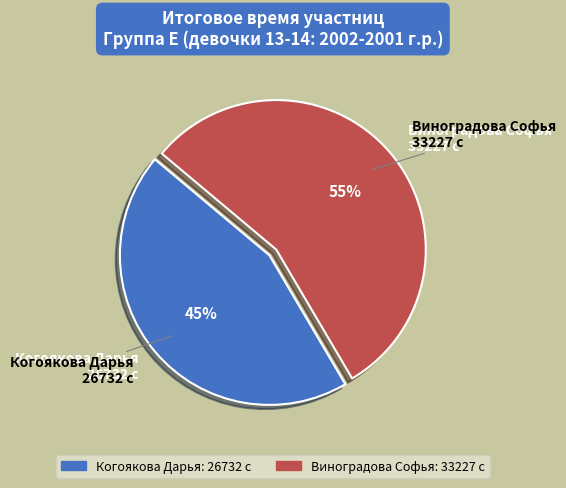

Which category has the biggest portion of the pie?

Виноградова Софья